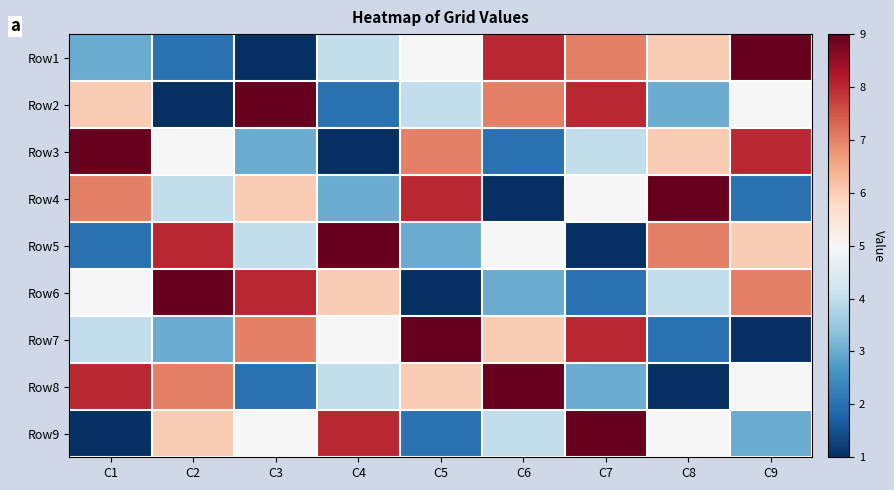

Which label corresponds to the smallest value in the chart?

C3